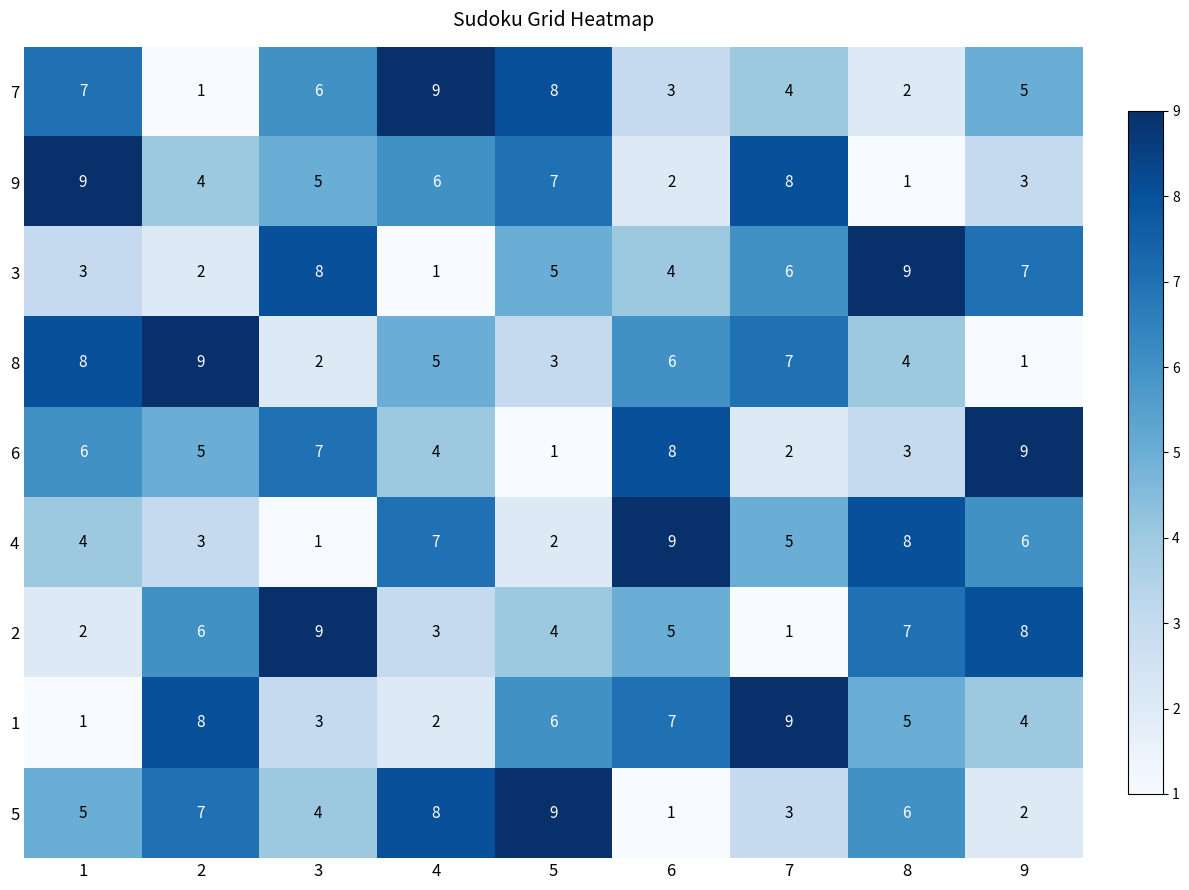

What is the sum of the 5 values at 3 and 6?

5